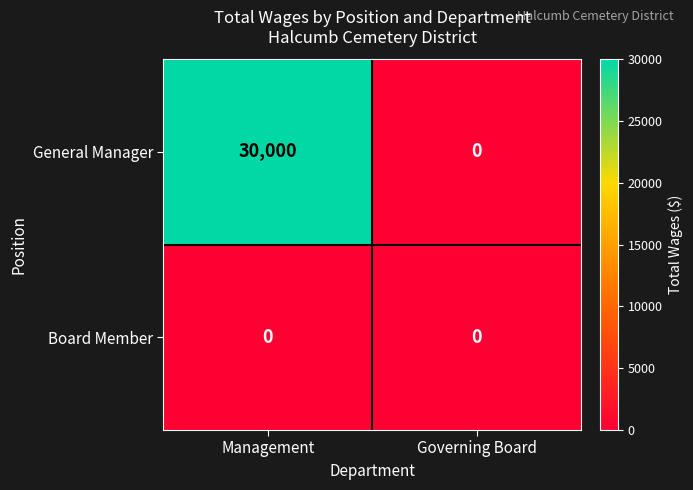

Count the number of data series in this chart.

2